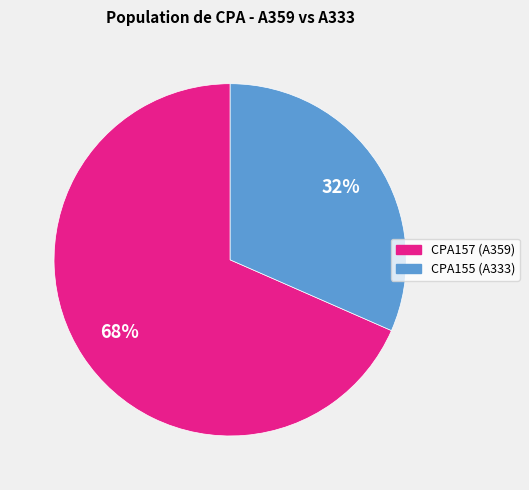

How many segments does this pie chart have?

2